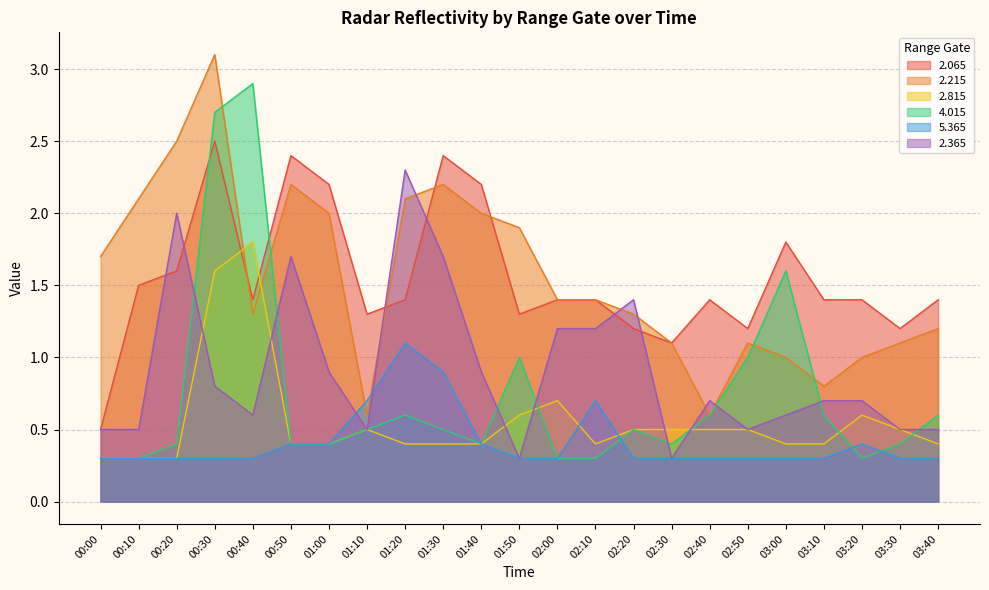

What is the difference between the 2.365 values at 03:20 and 03:40?

0.2